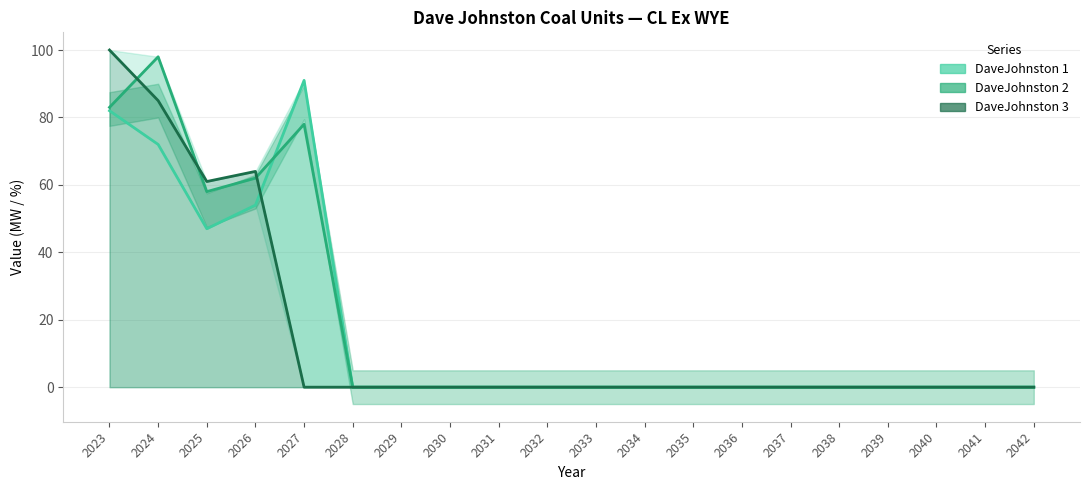

What is the difference between the maximum and minimum values in the DaveJohnston 2 series?

98